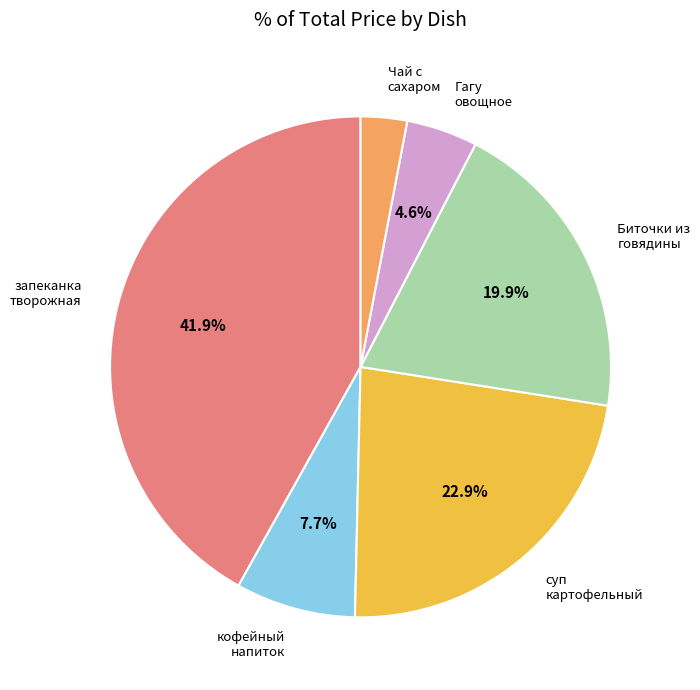

Does any single category account for the majority?

No